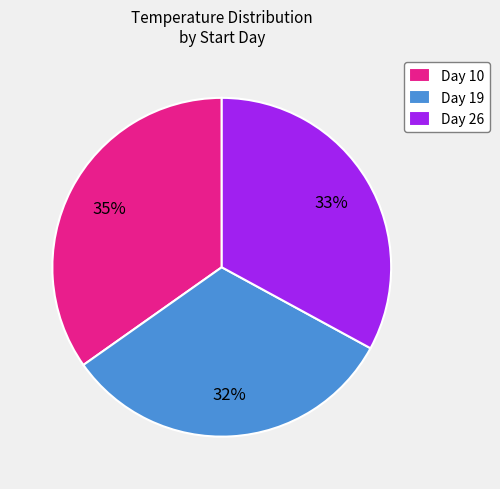

The Day 10 slice represents 35% of the pie. True or false?

True